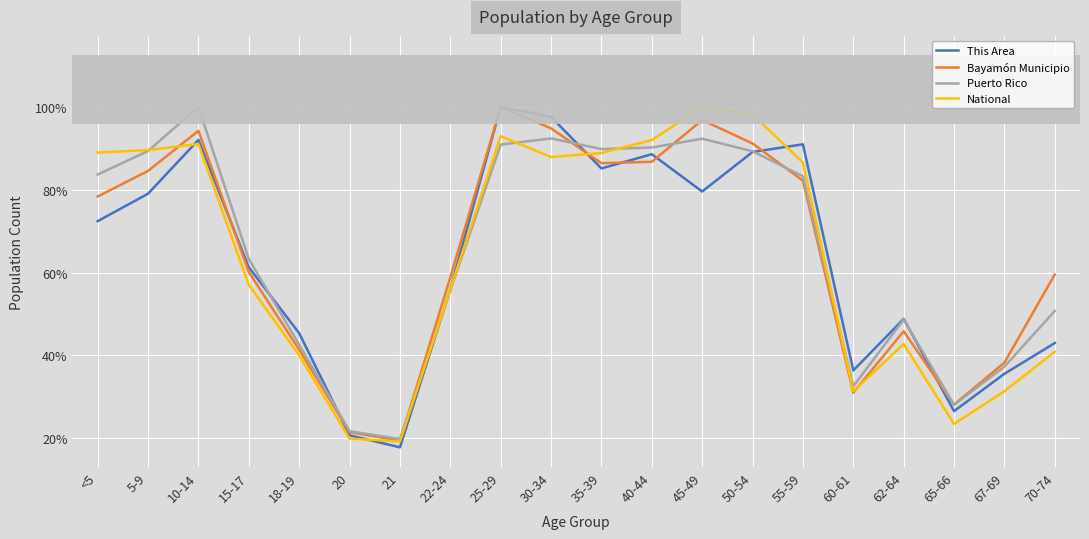

Is it true that This Area equals 36.1 at 20?

False